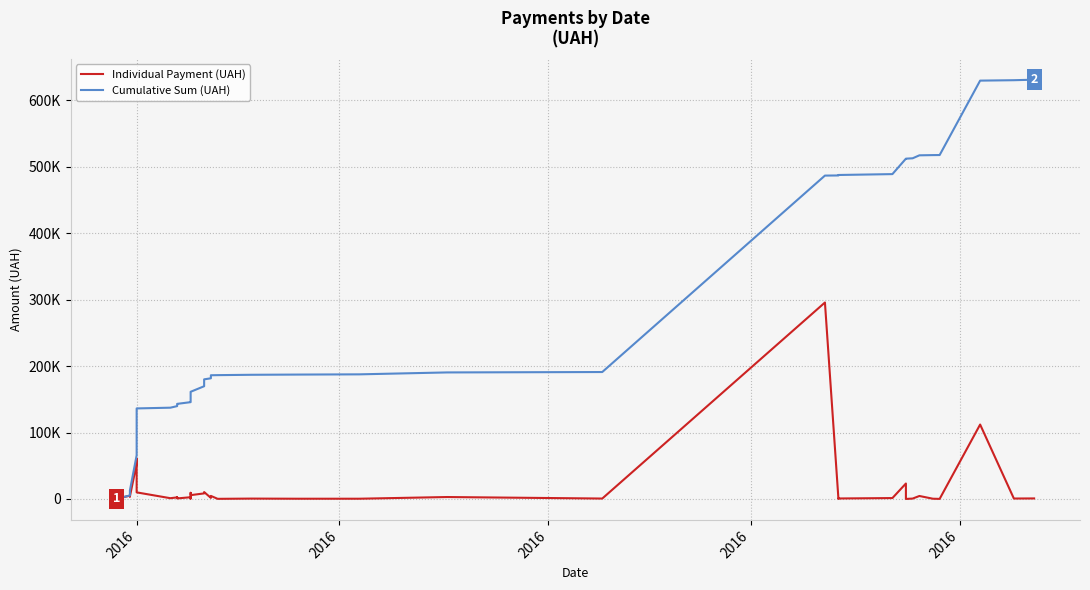

What is the value of the Cumulative Sum (UAH) point at the 25th from the left?

187521.0